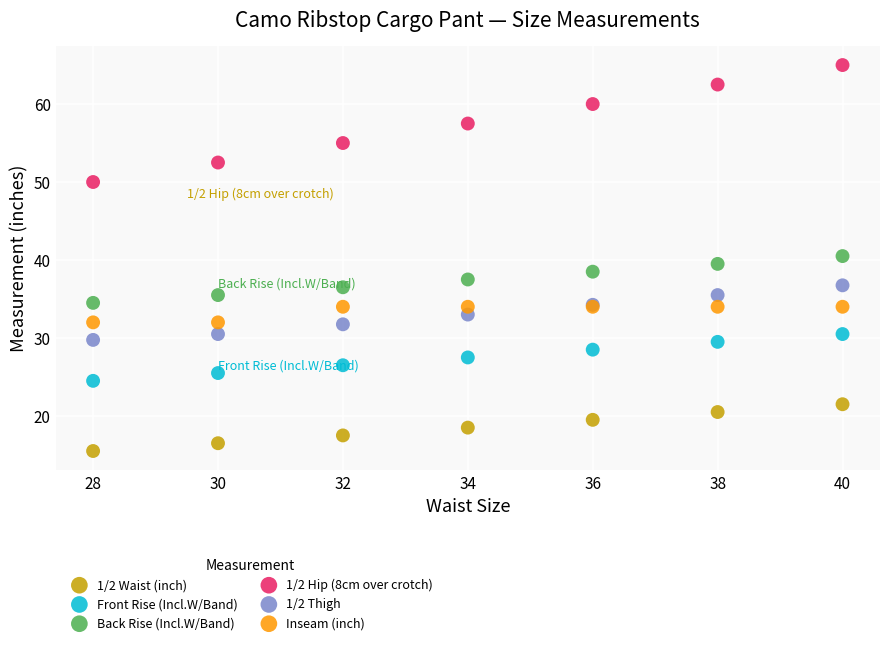

Which series contains the lowest Y value?

1/2 Waist (inch)